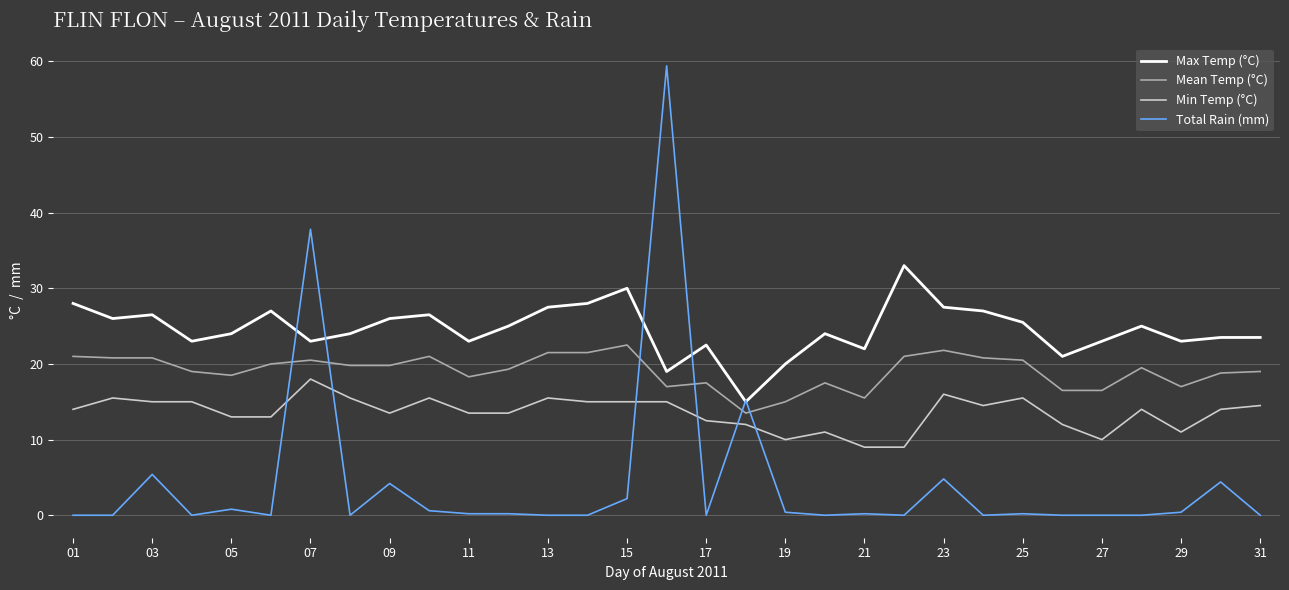

Rank the series by their maximum value, from highest to lowest.

Total Rain (mm), Max Temp (°C), Mean Temp (°C), Min Temp (°C)